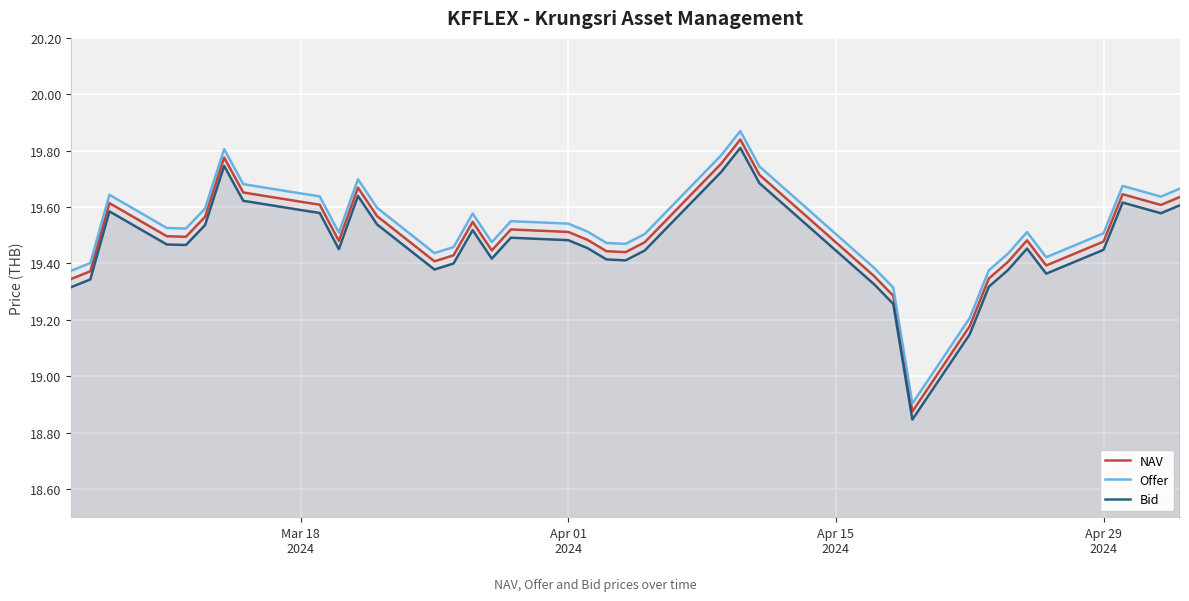

How many values in the NAV series are below 19?

1